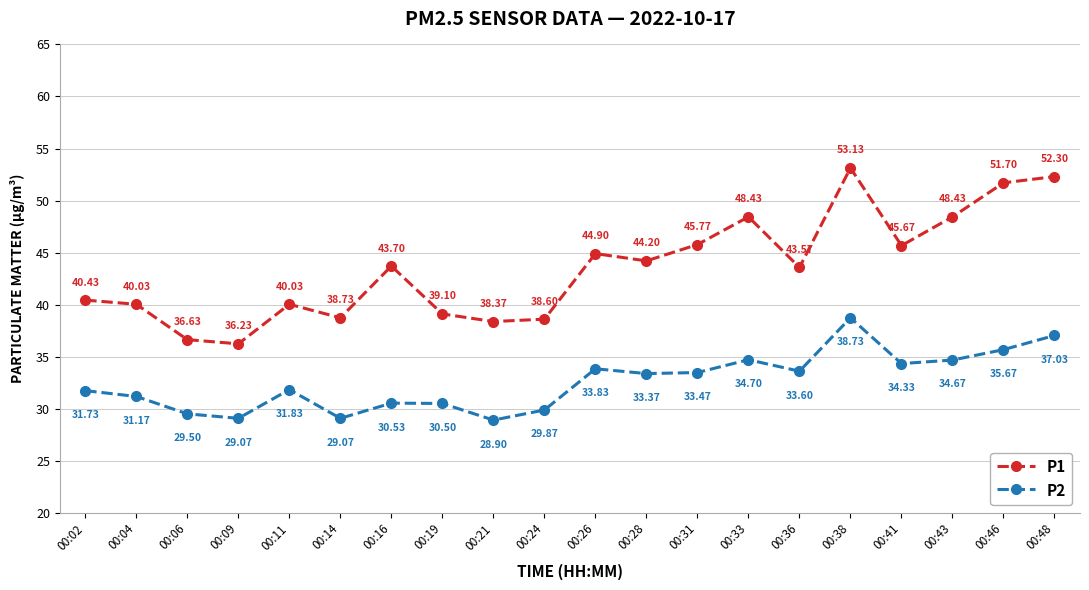

True or false: P1 has a value of 7.8 at 00:14.

False